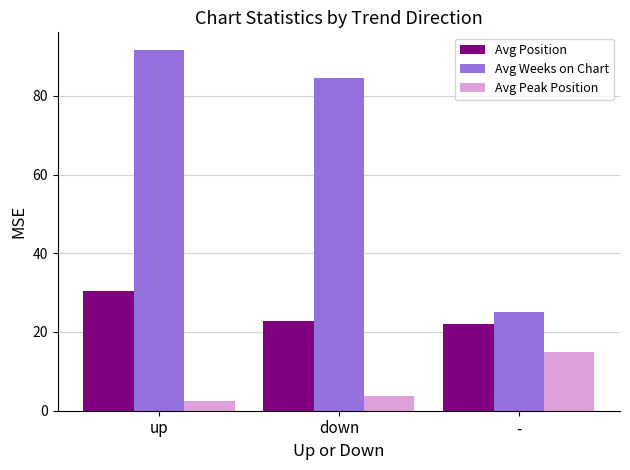

Reading left to right, extract all data points from this chart.

Avg Position: up=30.4	down=22.8	-=22.0
Avg Weeks on Chart: up=91.5	down=84.5	-=25.0
Avg Peak Position: up=2.4	down=3.8	-=14.9